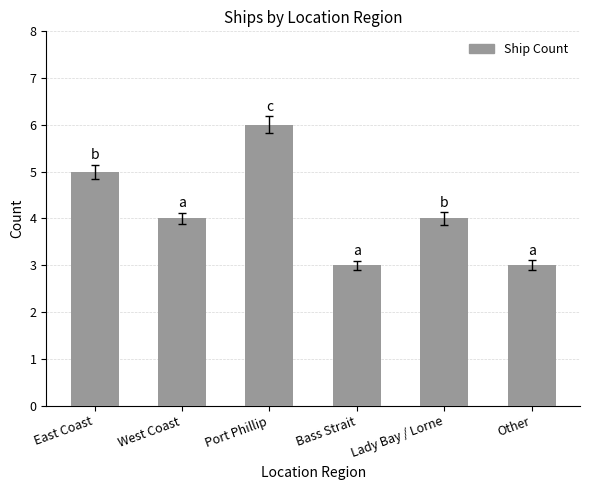

What position from the left is West Coast?

2